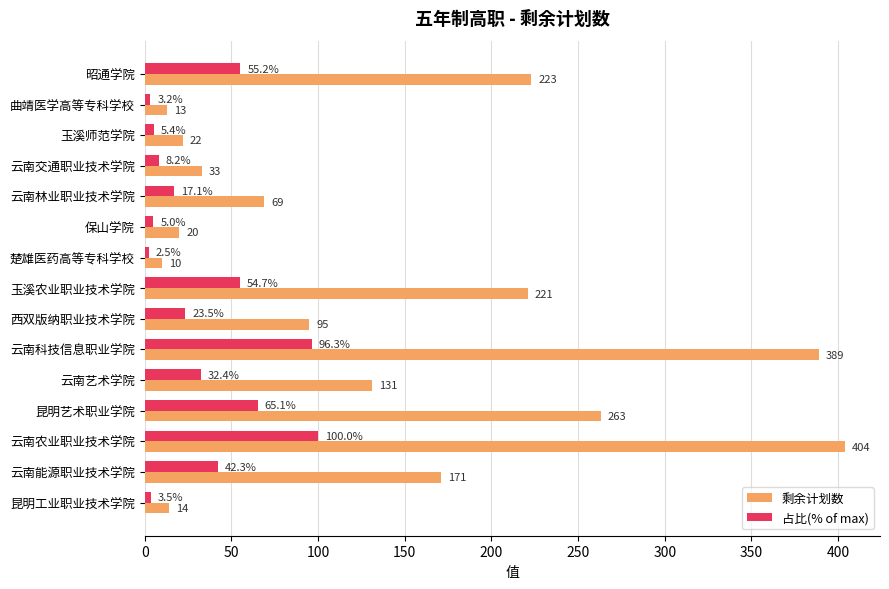

The 剩余计划数 series shows 5.8 at 玉溪师范学院. True or false?

False